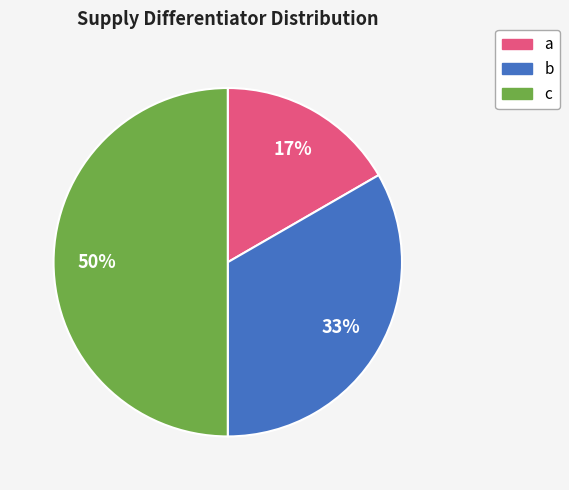

To the nearest percent, what is the average slice percentage?

33%